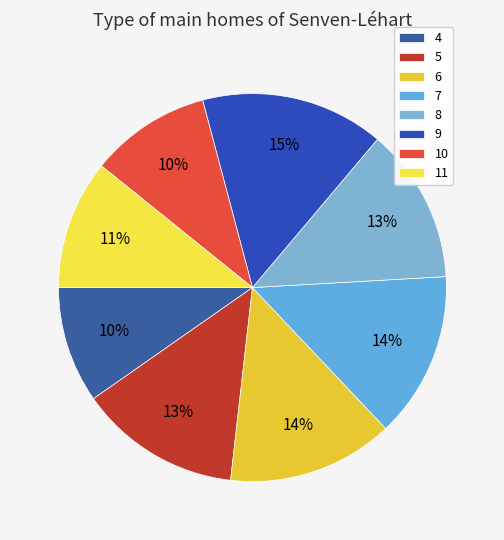

What percentage is the 9 slice, to the nearest percent?

15%